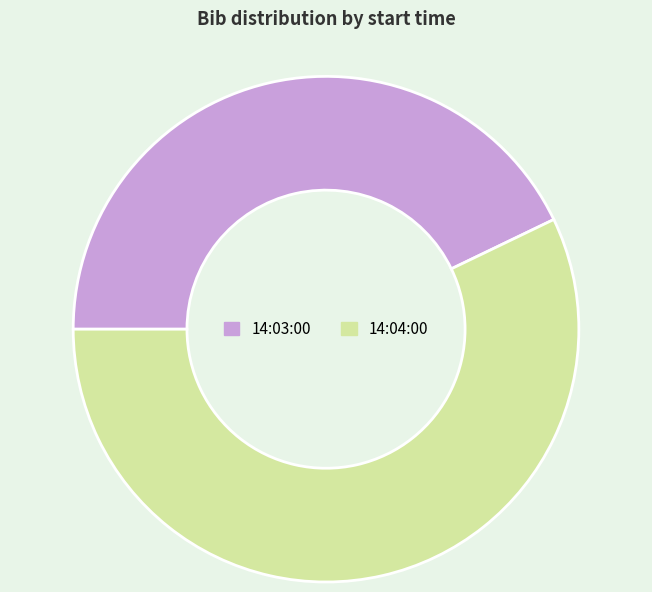

Which slice is the smallest?

14:03:00